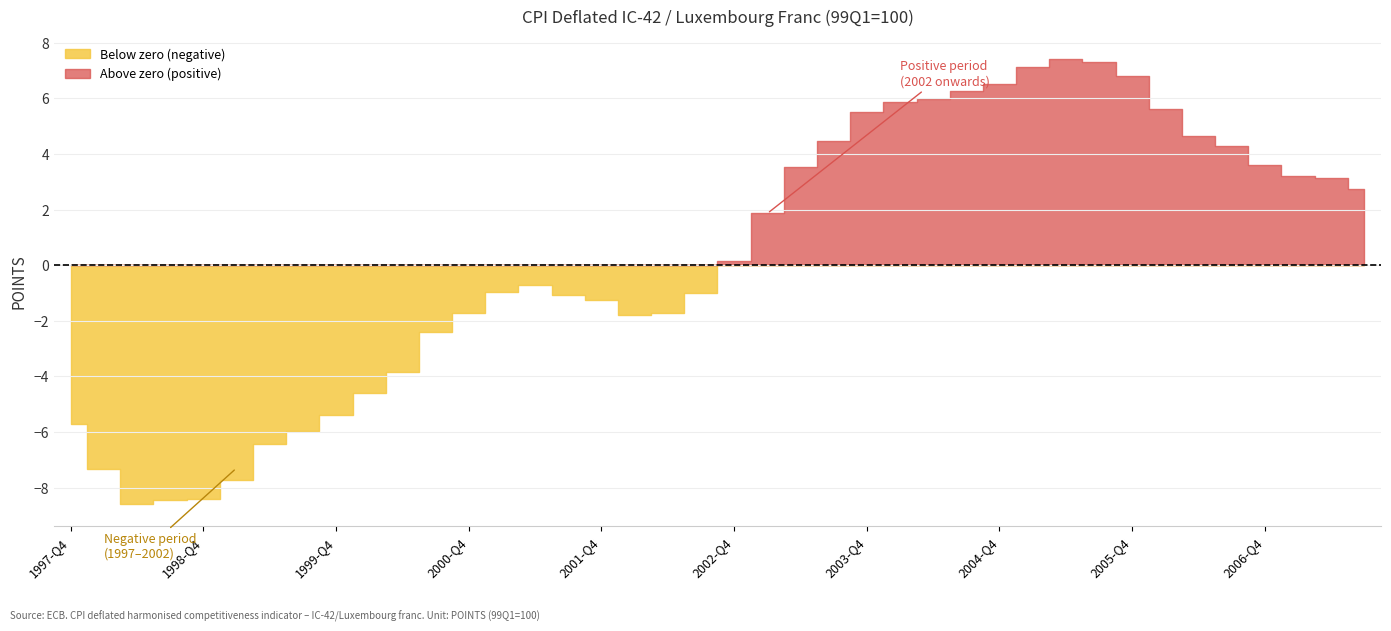

What is the difference between the maximum and second lowest values?

15.9